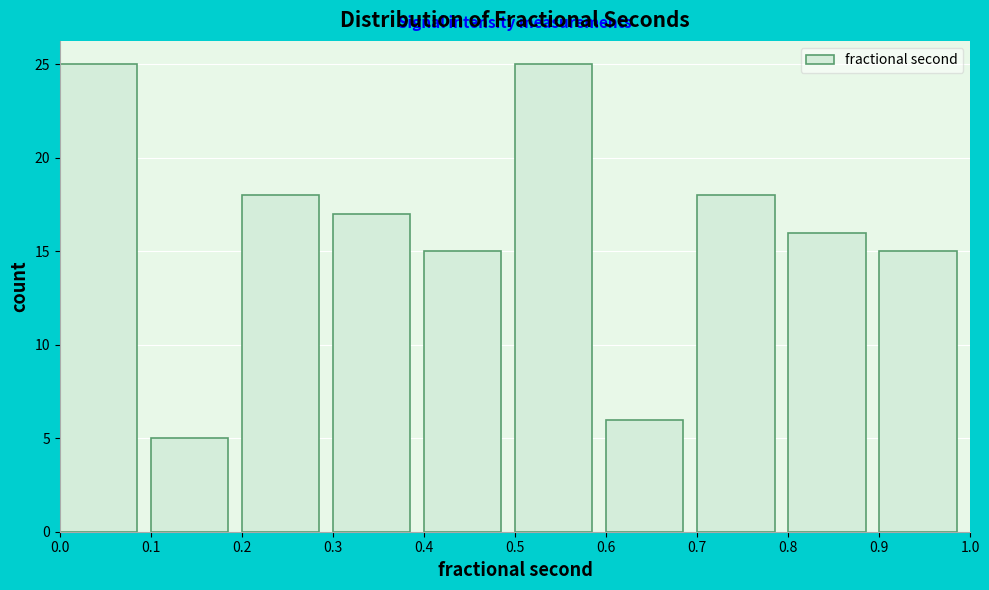

What is the height of the bar covering 0.5 to 0.6 on the x-axis? The values are not printed on the chart, so give them approximately, as read against the axis.

25